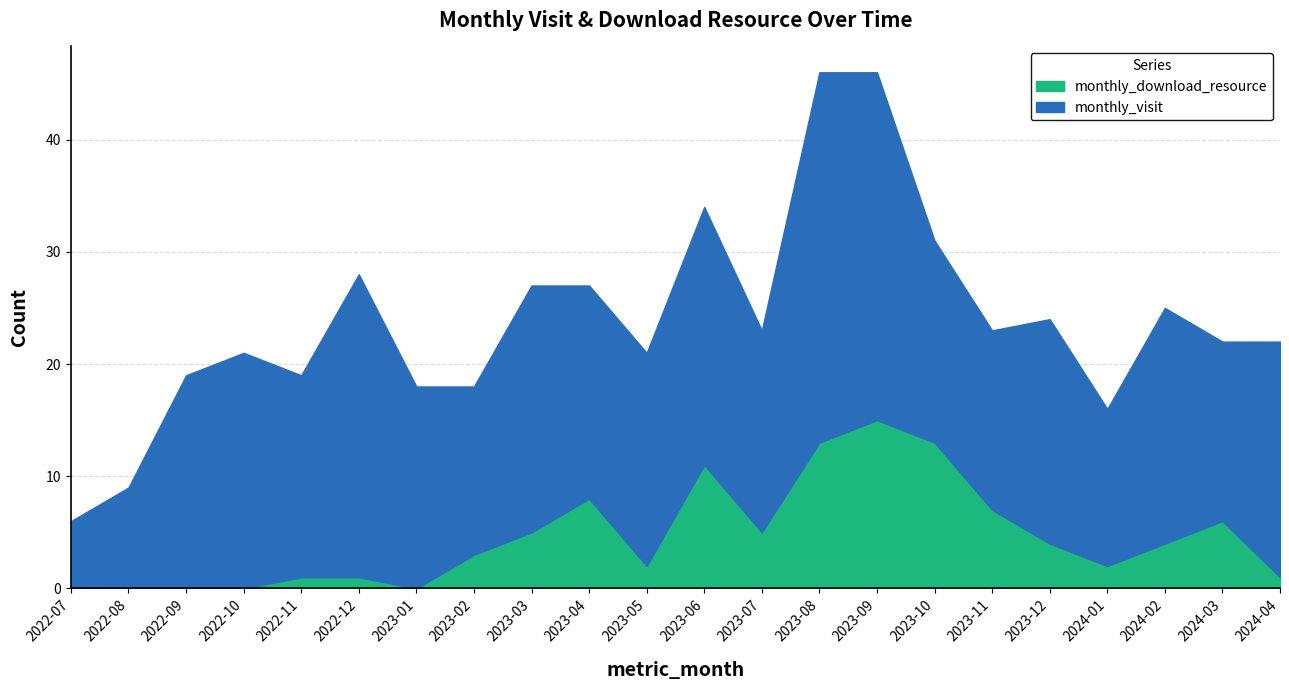

What is the label of the 7th point from the left?

2023-01